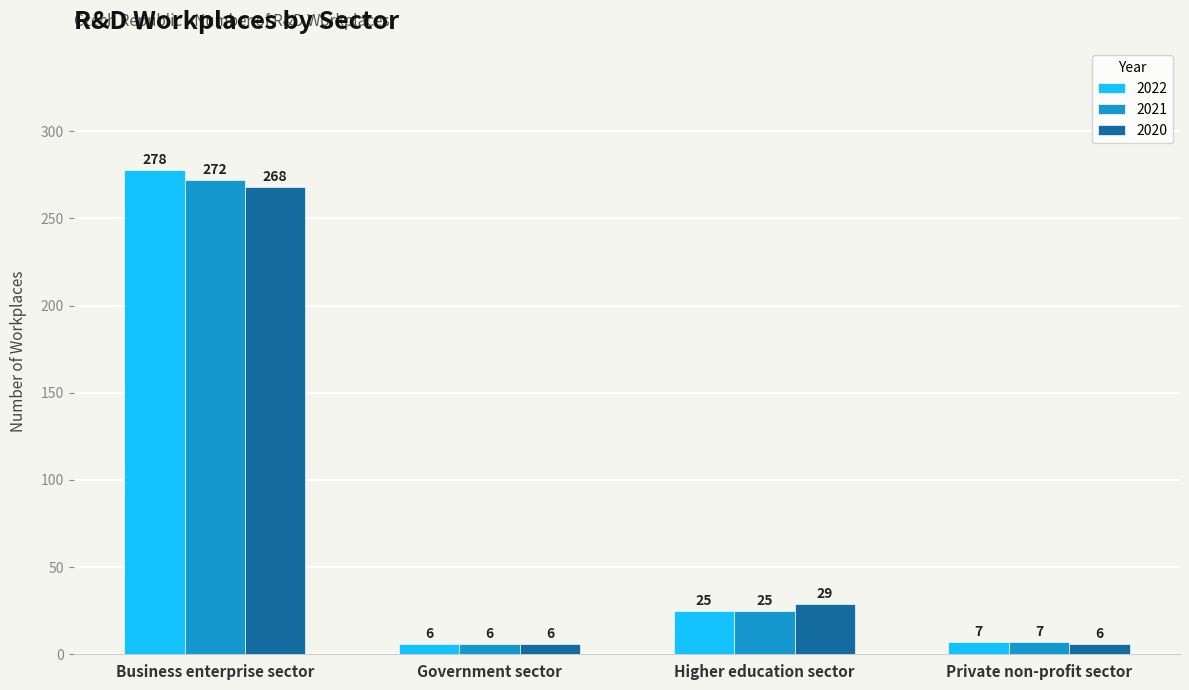

What is the difference between the maximum and second lowest values in the 2021 series?

265